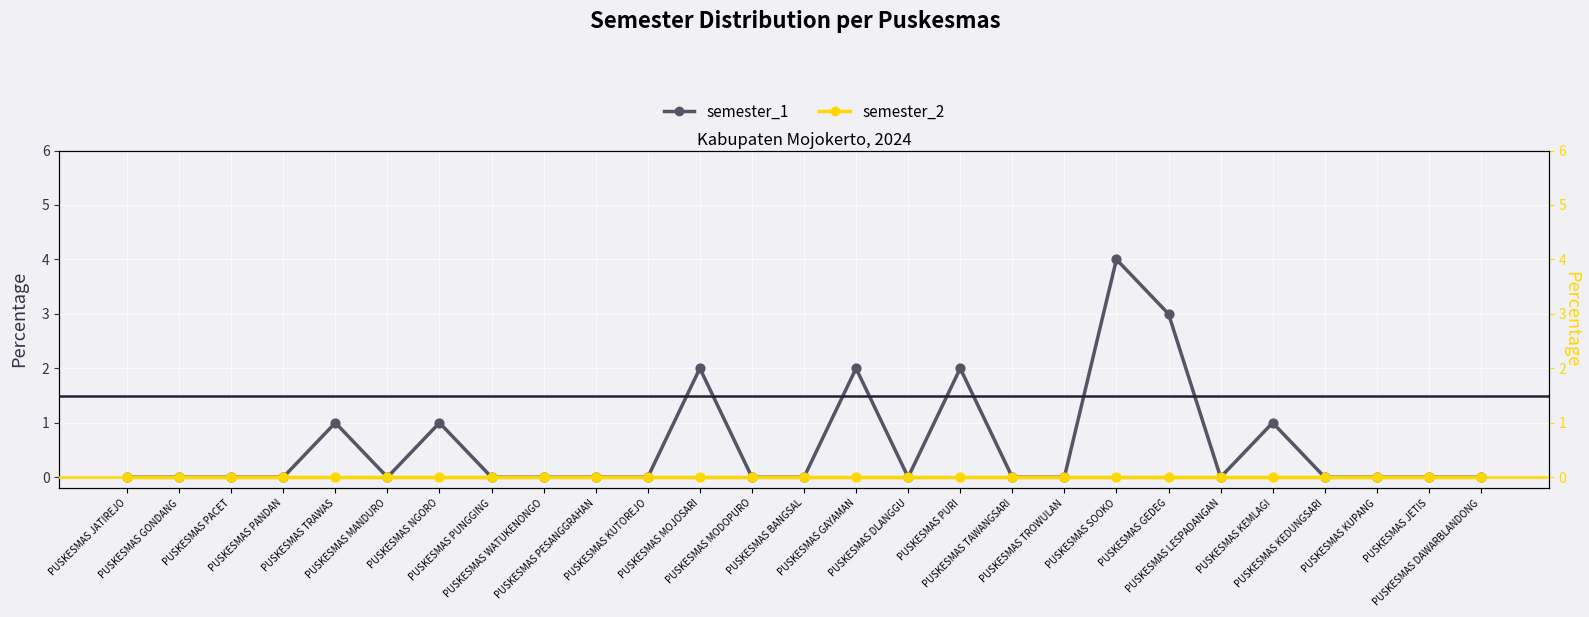

Which series has the largest total across all categories?

semester_1